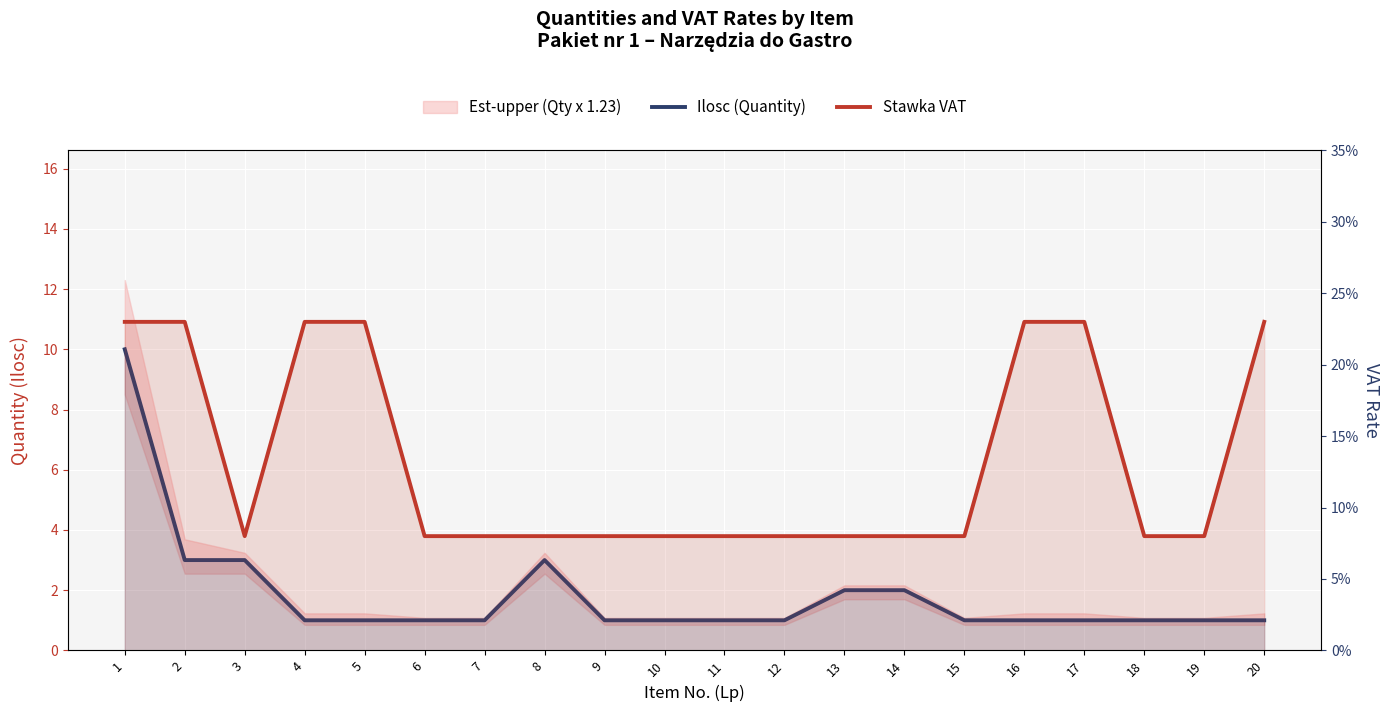

Reading left to right, what are all the values shown in this chart?

Ilosc (Quantity): 10.0	3.0	3.0	1.0	1.0	1.0	1.0	3.0	1.0	1.0	1.0	1.0	2.0	2.0	1.0	1.0	1.0	1.0	1.0	1.0
Stawka VAT: 0.2	0.2	0.1	0.2	0.2	0.1	0.1	0.1	0.1	0.1	0.1	0.1	0.1	0.1	0.1	0.2	0.2	0.1	0.1	0.2